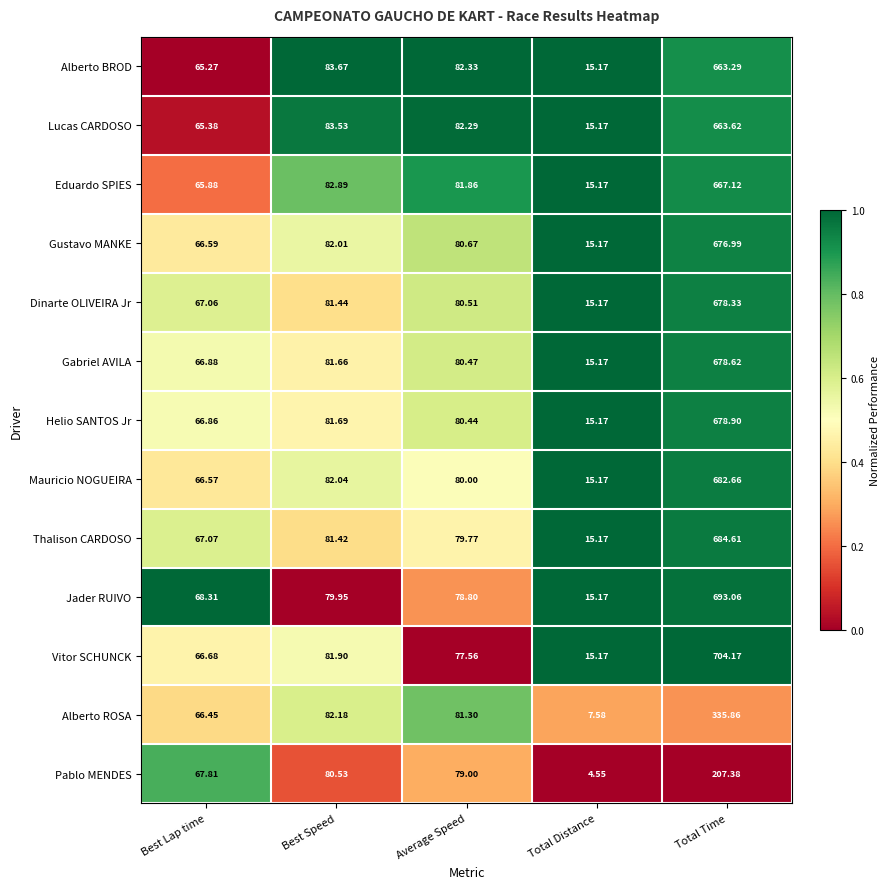

Which category has the highest value across all series?

Total Time